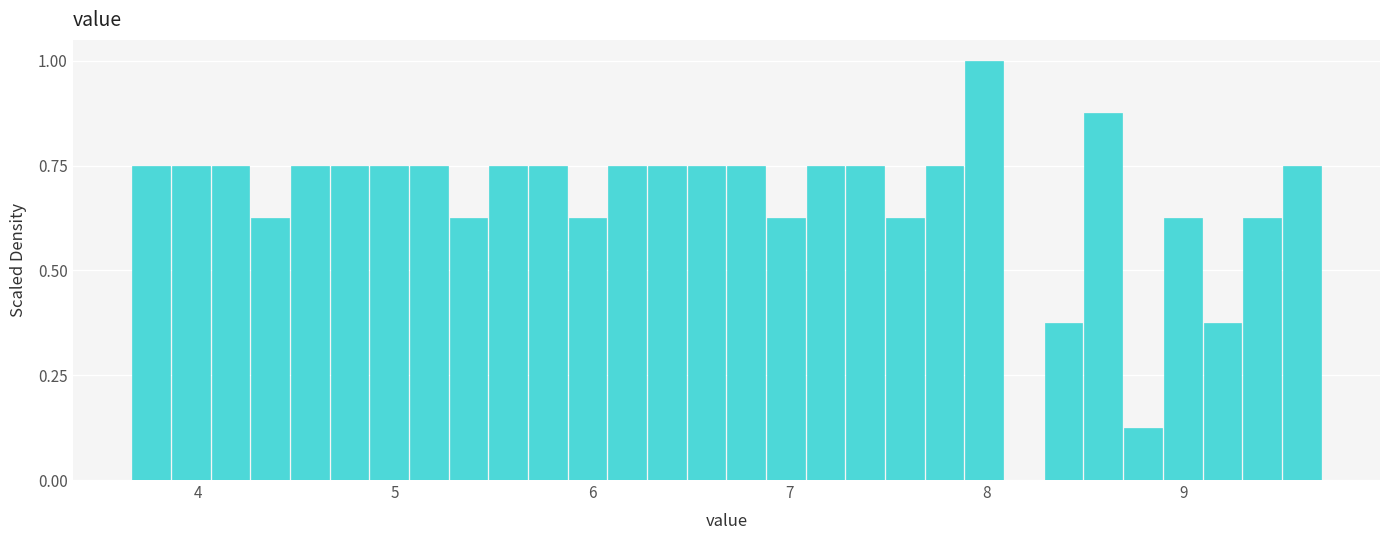

Around what value on the x-axis is the tallest bar? Give the approximate position of its centre, as read against the axis.

8.0